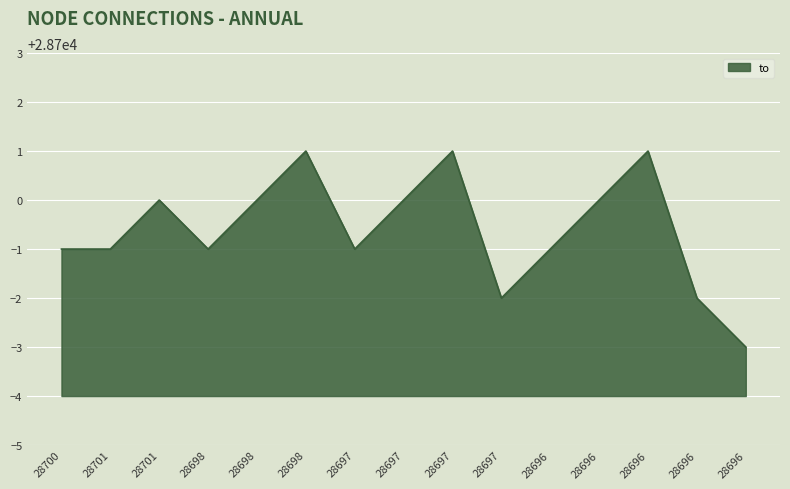

True or false: the data shows 13033 at 28697.

False